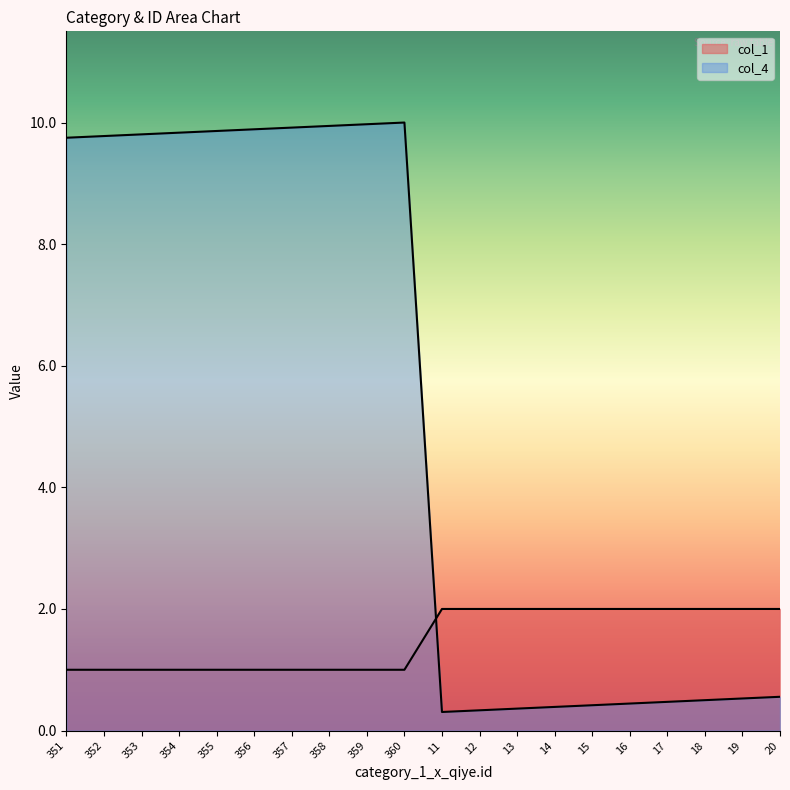

What is the approximate value of col_1 at 16?

2.0